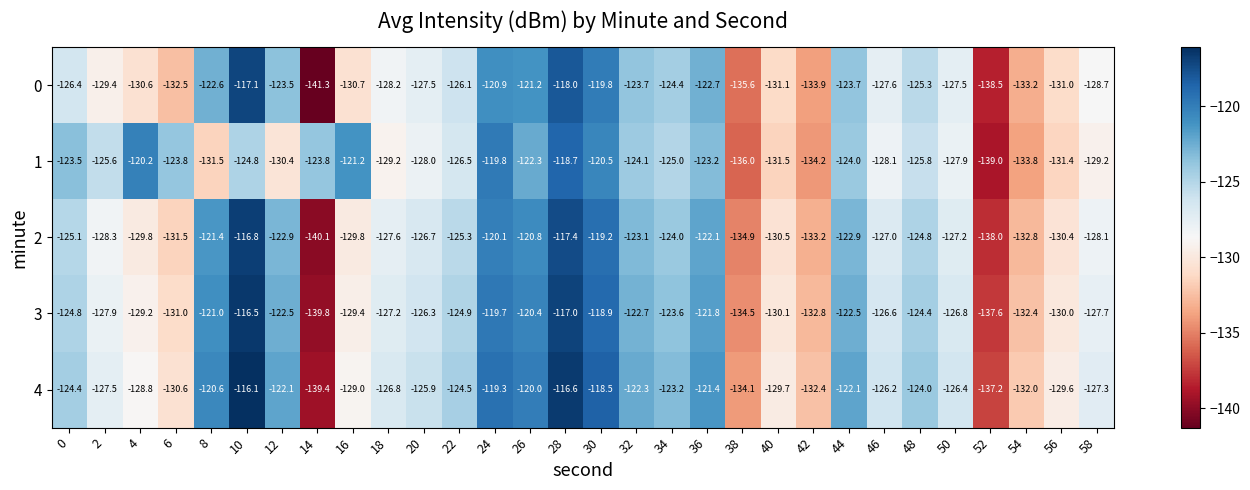

What value does the 4 series have at 0?

-124.4